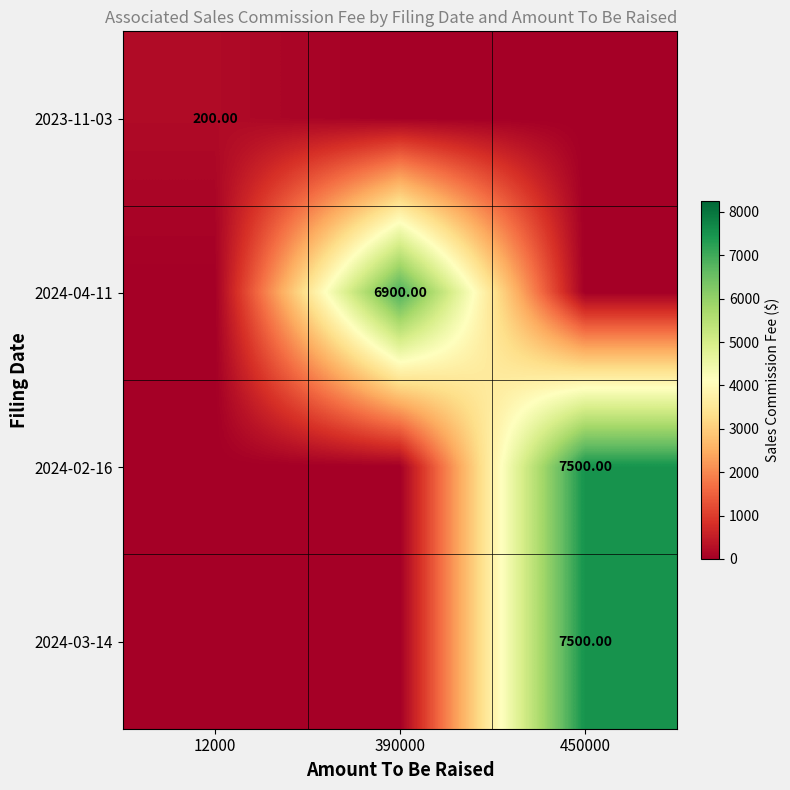

At which label does 2024-04-11 reach its minimum?

12000